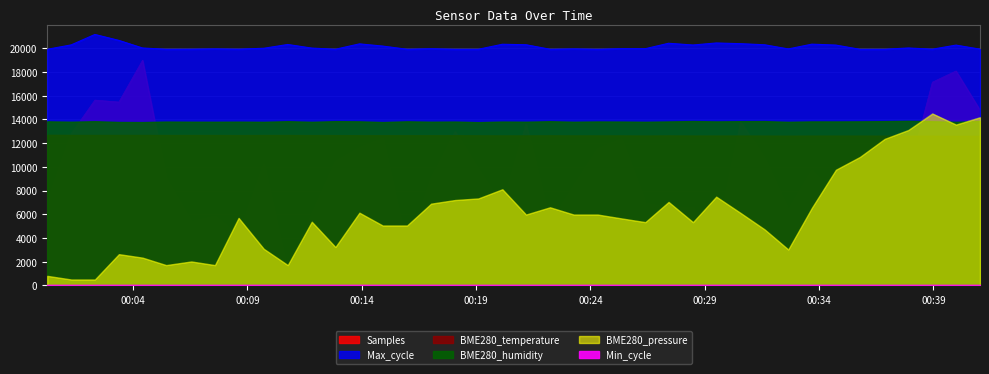

What is the spread (max minus min) of values at 2023/03/27 00:00:15?

19116.4